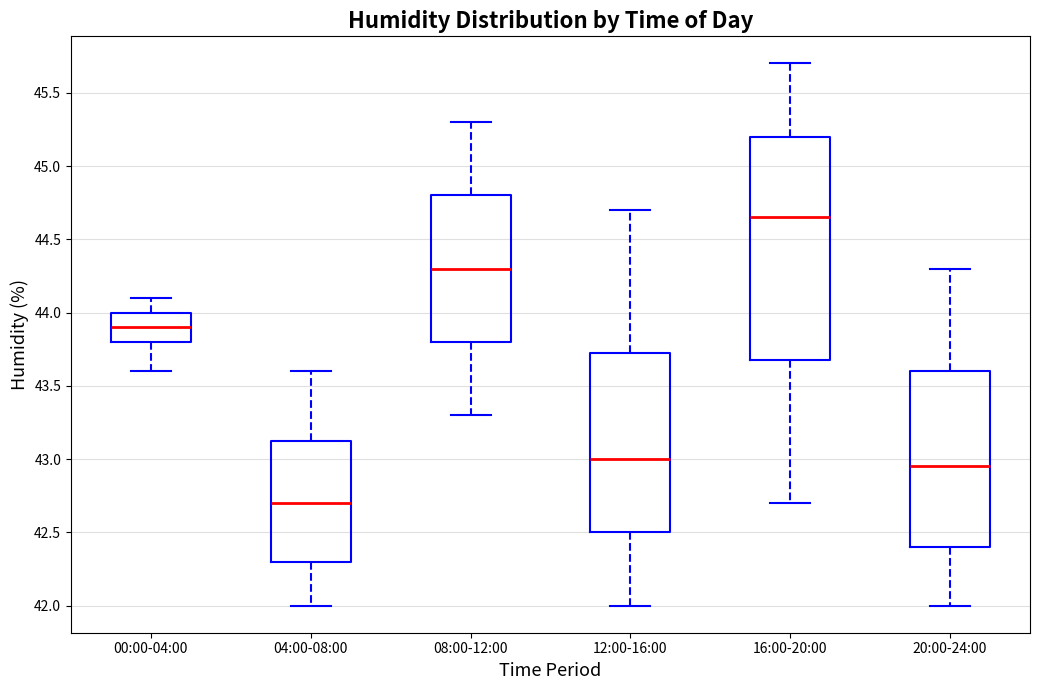

Where is the upper edge of the box for 16:00-20:00 on the y-axis? The values are not printed on the chart, so give them approximately, as read against the axis.

45.20